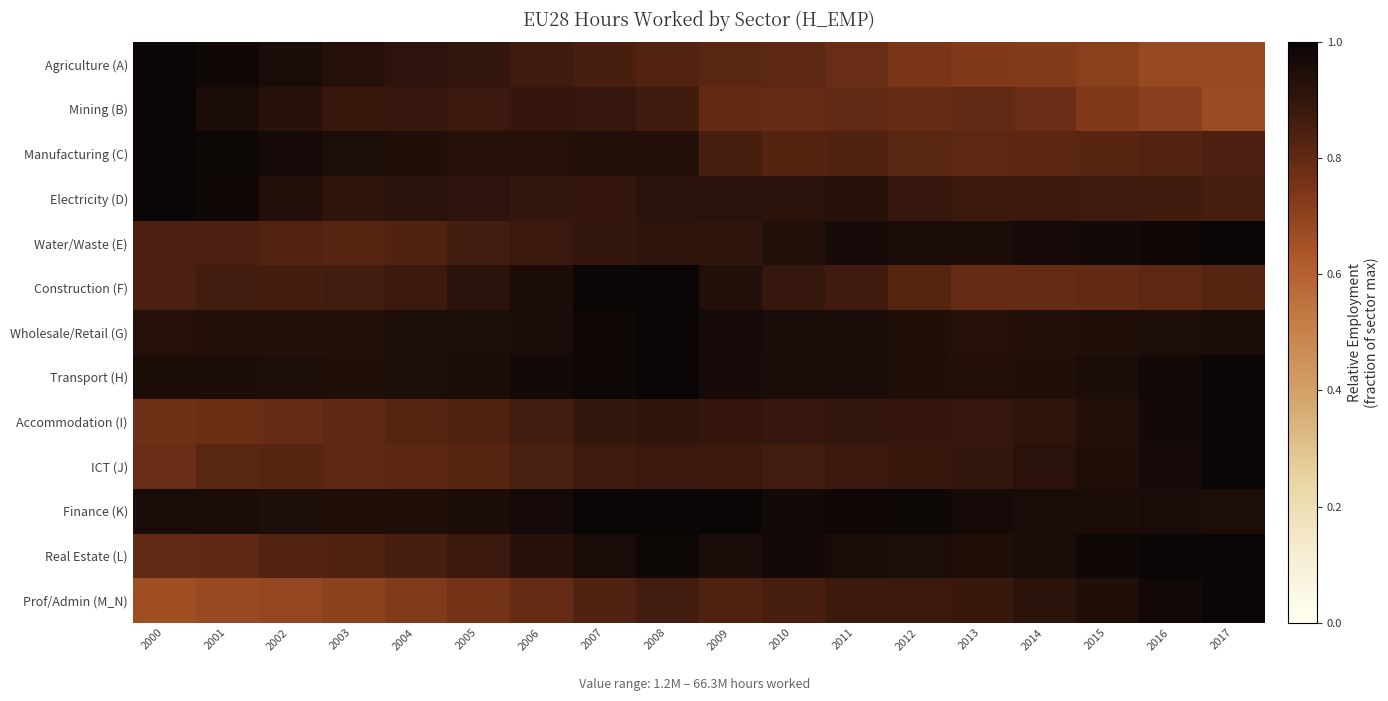

At which category is the sum across all series the highest?

2008